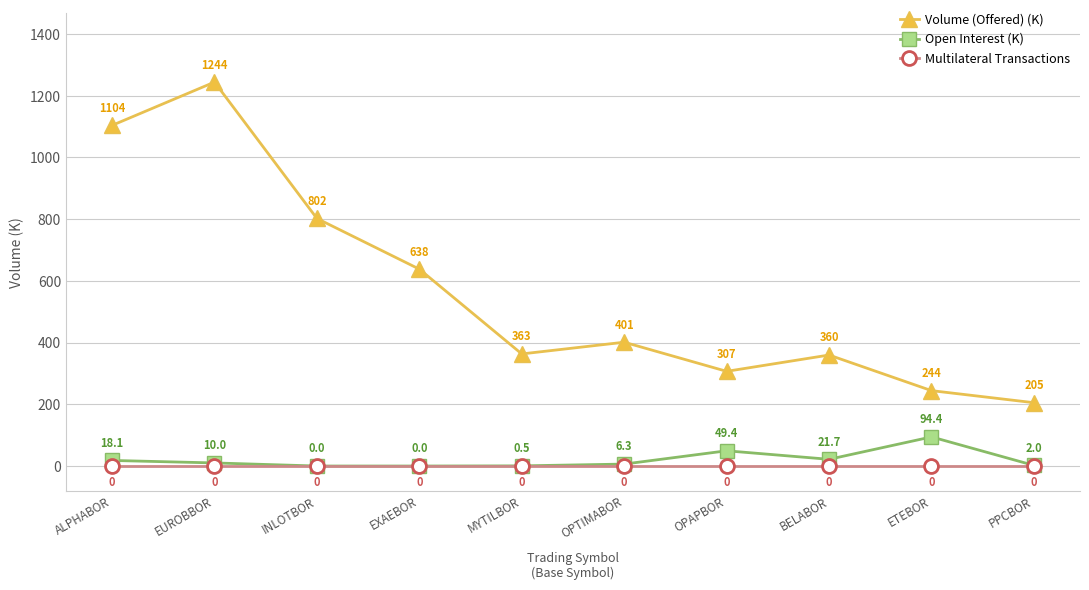

Rank the series at OPAPBOR from lowest to highest value.

Multilateral Transactions, Open Interest (K), Volume (Offered) (K)